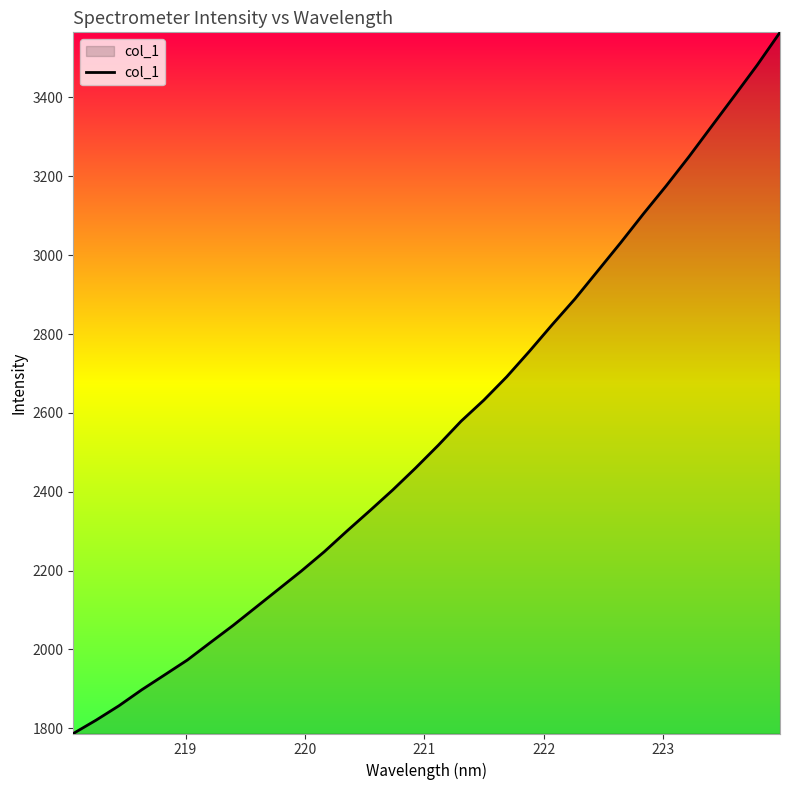

What is the greatest value displayed?

3565.2